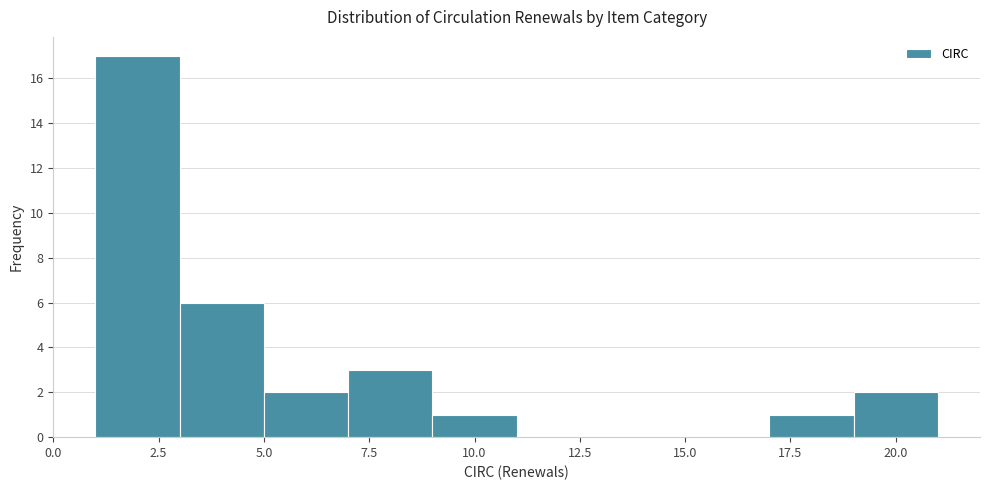

Reading left to right, list every bar in this chart as the range it spans on the x-axis followed by its height. The values are not printed on the chart, so give them approximately, as read against the axis.

1 to 3: 17
3 to 5: 6
5 to 7: 2
7 to 9: 3
9 to 11: 1
11 to 13: 0
13 to 15: 0
15 to 17: 0
17 to 19: 1
19 to 21: 2